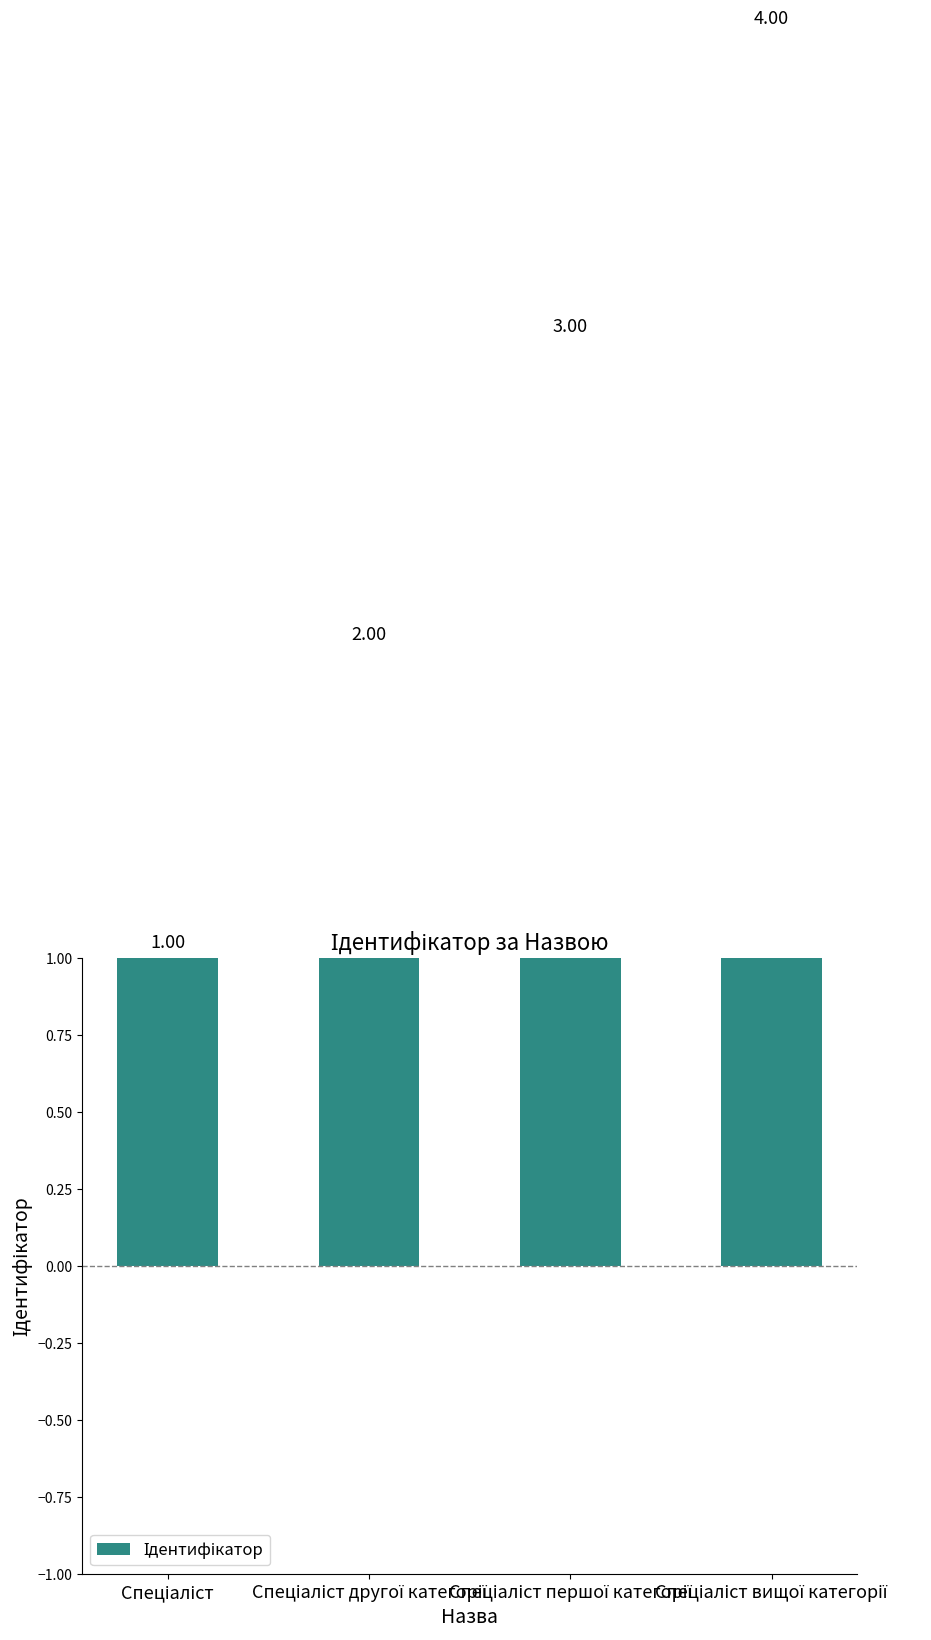

Are the bars horizontal?

No